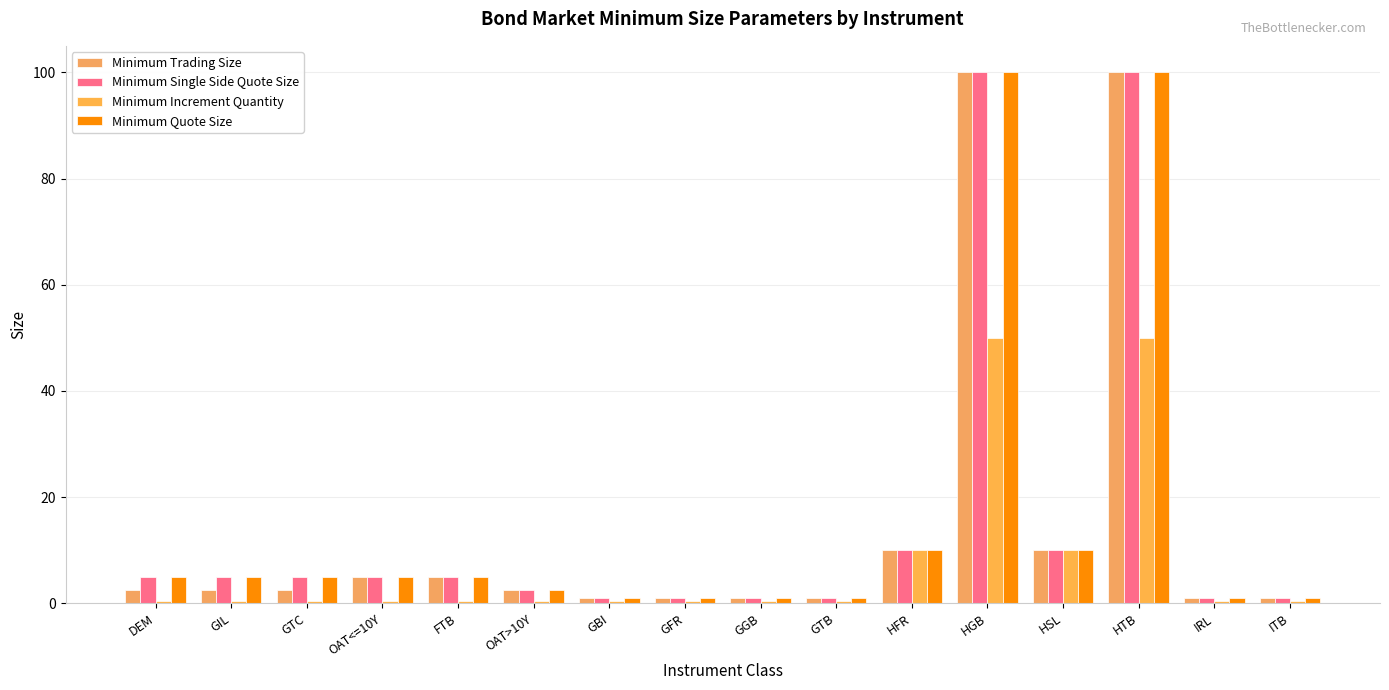

What is the sum of the Minimum Single Side Quote Size values at FTB and GTC?

10.0